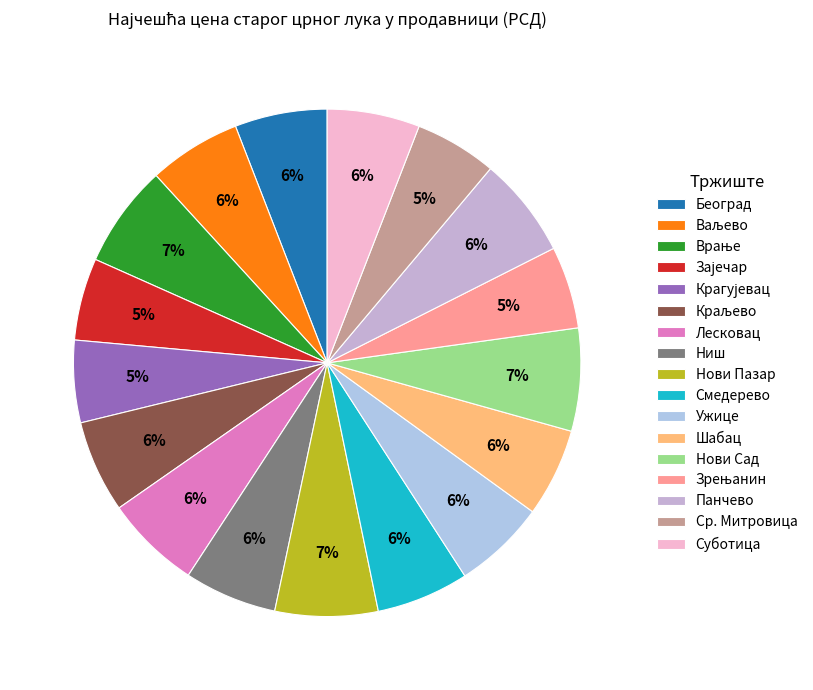

To the nearest percent, what is the average slice percentage?

6%